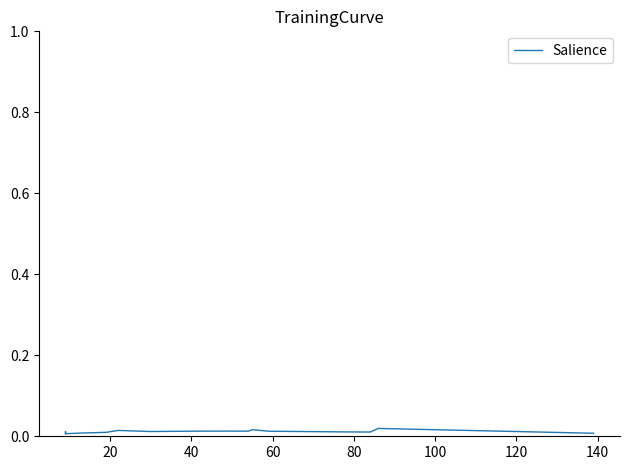

What is the sum of all values?

0.3